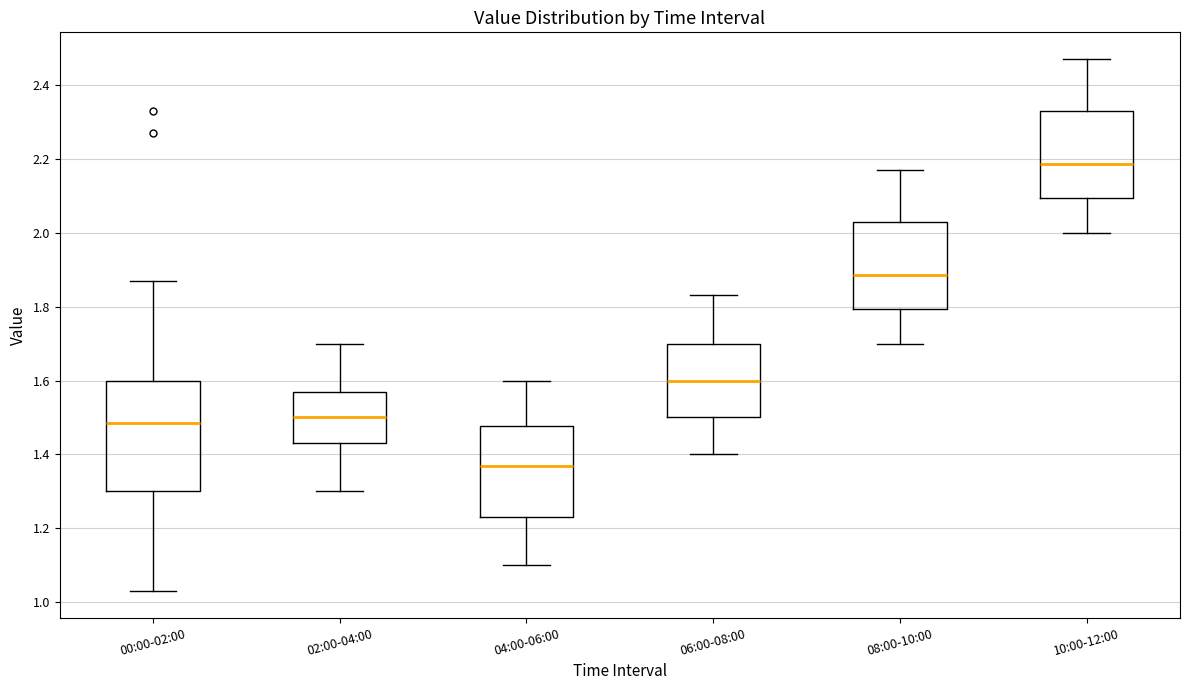

Where is the lower edge of the box for 10:00-12:00 on the y-axis? The values are not printed on the chart, so give them approximately, as read against the axis.

2.10